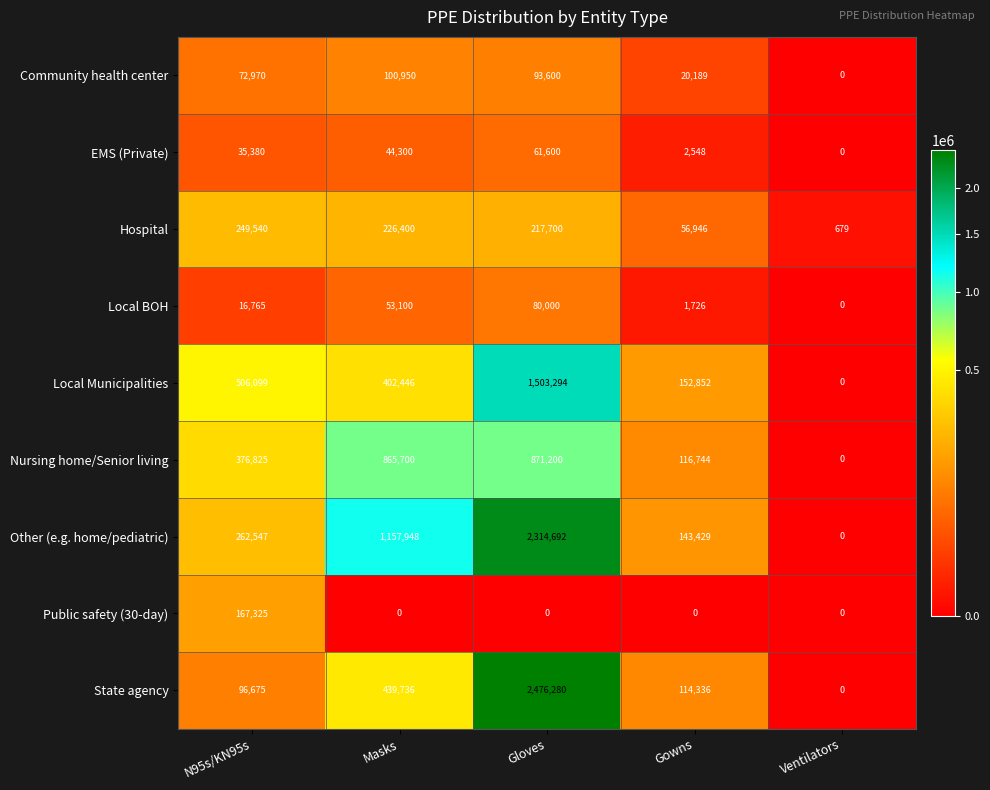

What is the average value of the Local Municipalities series?

512938